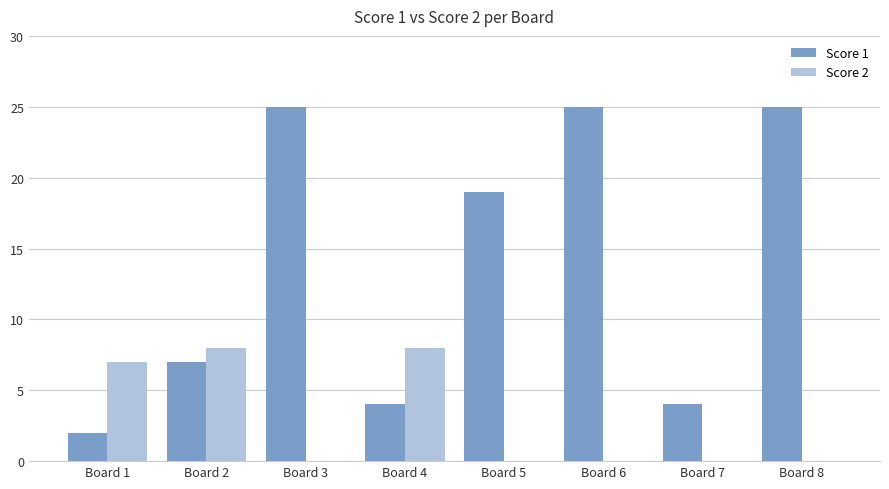

Which series has the largest total across all categories?

Score 1